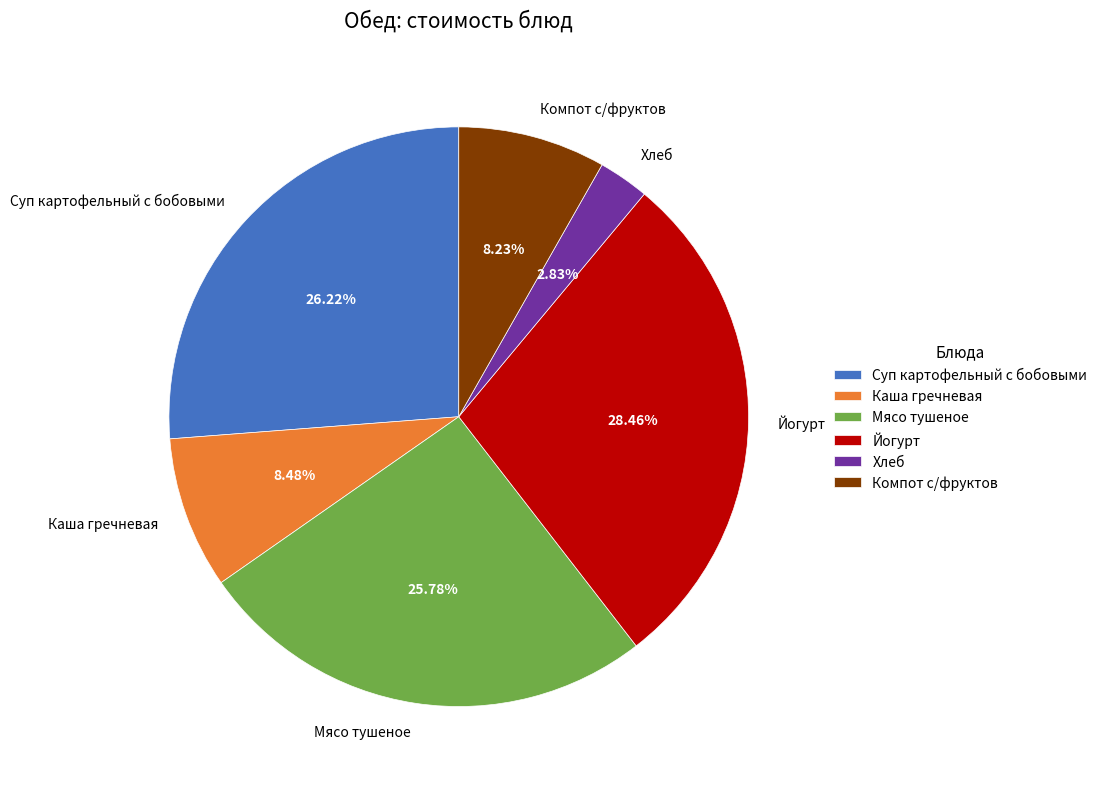

To the nearest percent, what is the average slice percentage?

17%